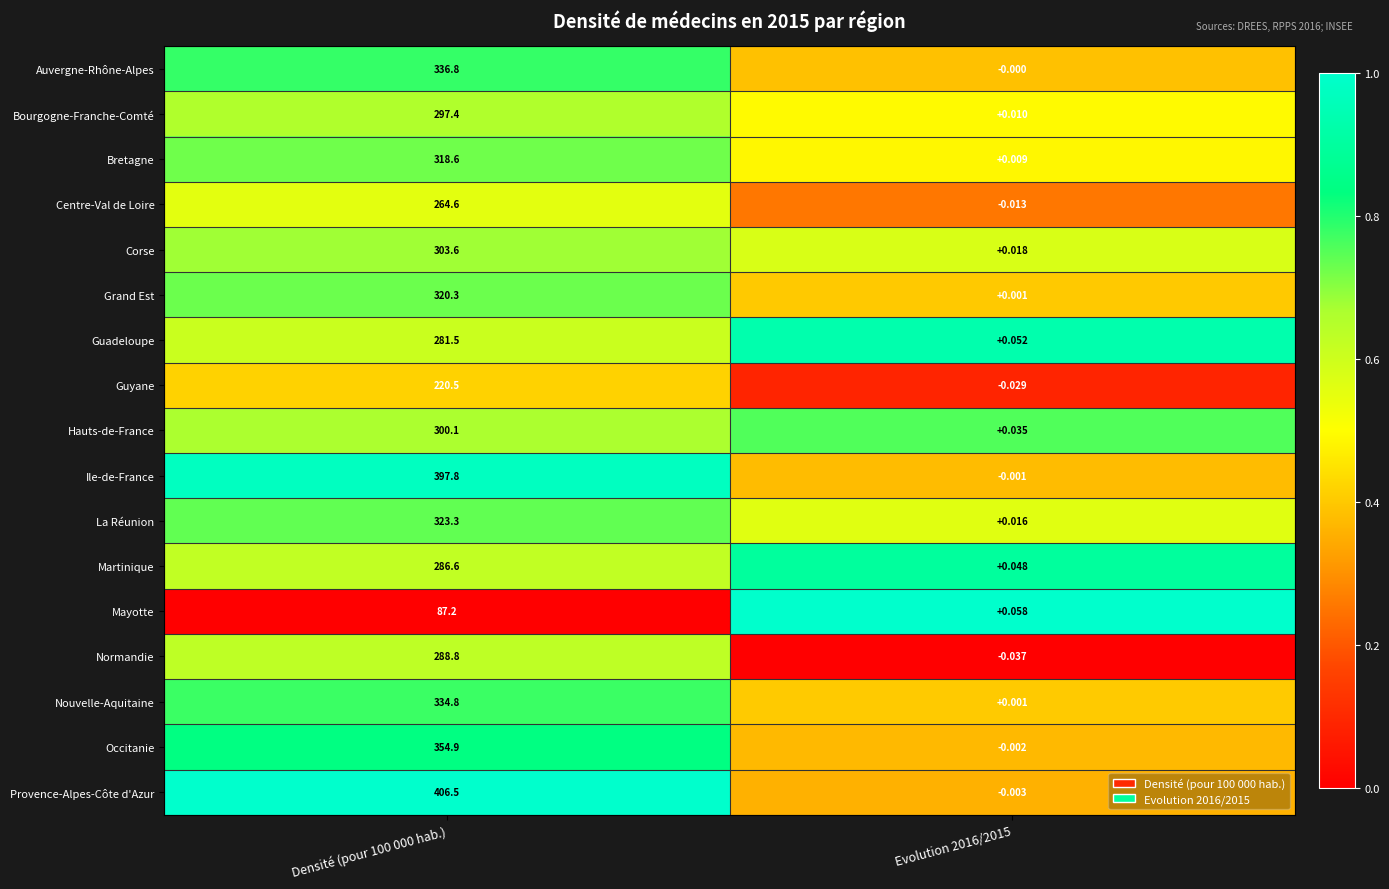

At Densité (pour 100 000 hab.), list the series in order from largest to smallest.

Provence-Alpes-Côte d'Azur, Ile-de-France, Occitanie, Auvergne-Rhône-Alpes, Nouvelle-Aquitaine, La Réunion, Grand Est, Bretagne, Corse, Hauts-de-France, Bourgogne-Franche-Comté, Normandie, Martinique, Guadeloupe, Centre-Val de Loire, Guyane, Mayotte